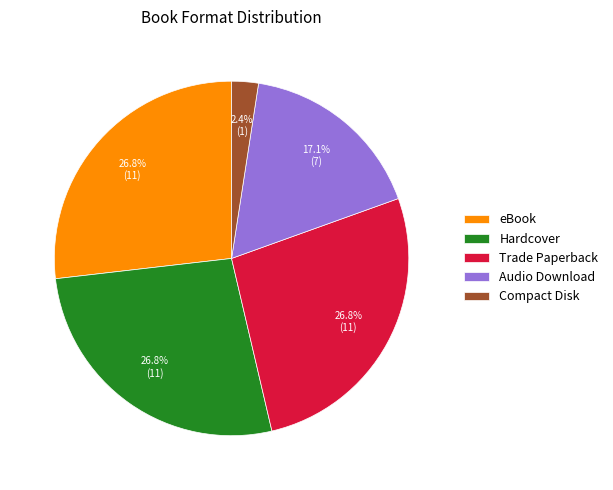

True or false: Audio Download accounts for 17% of the total.

True